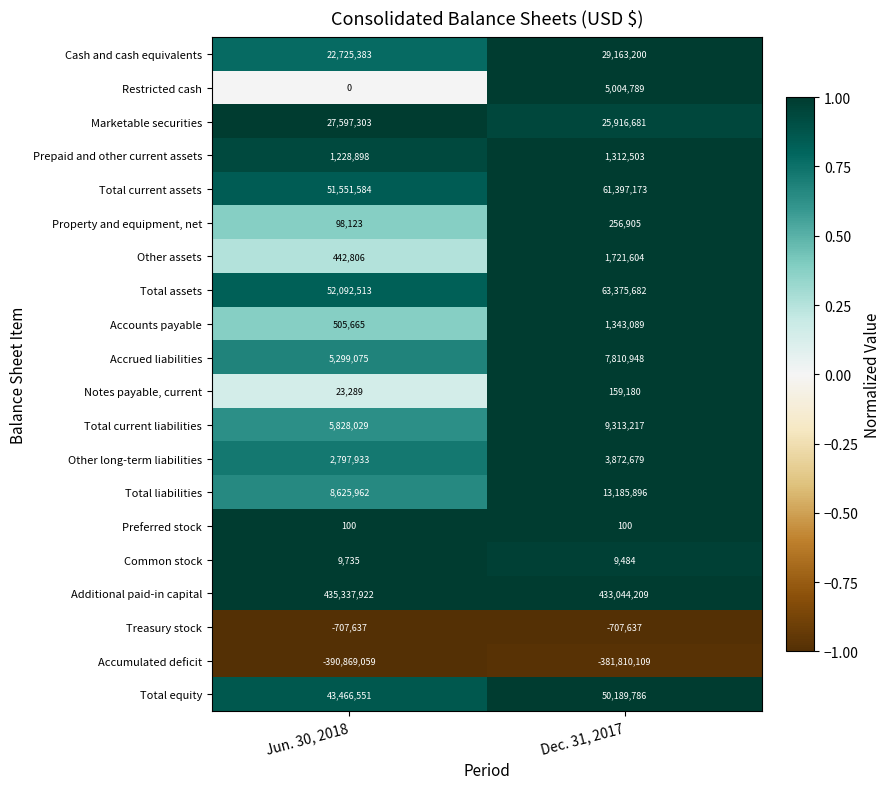

At which category is the sum across all series the highest?

Dec. 31, 2017